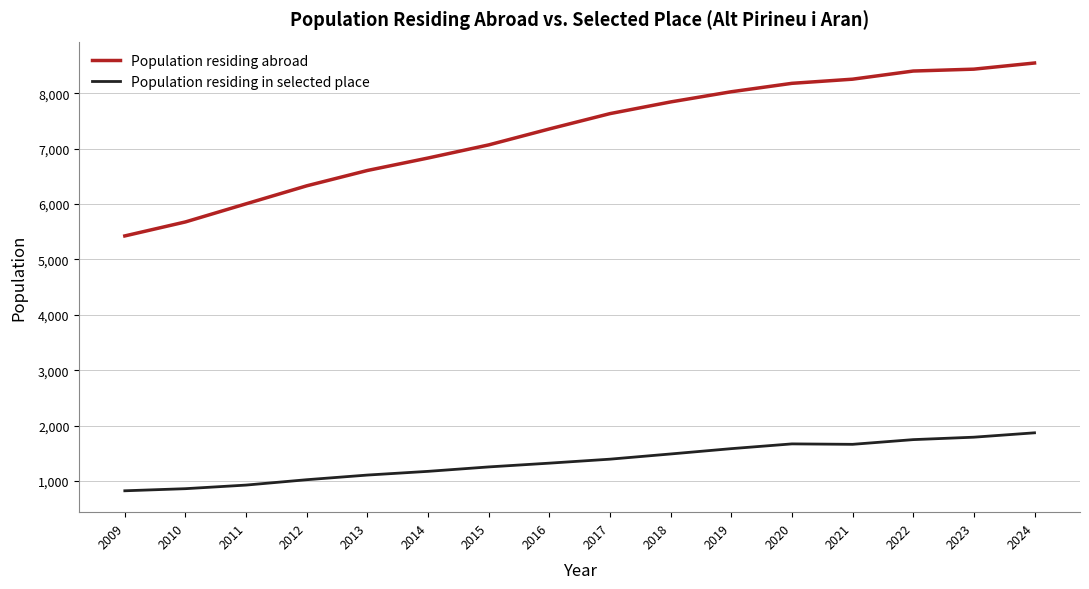

What is the difference between the Population residing in selected place values at 2011 and 2020?

744